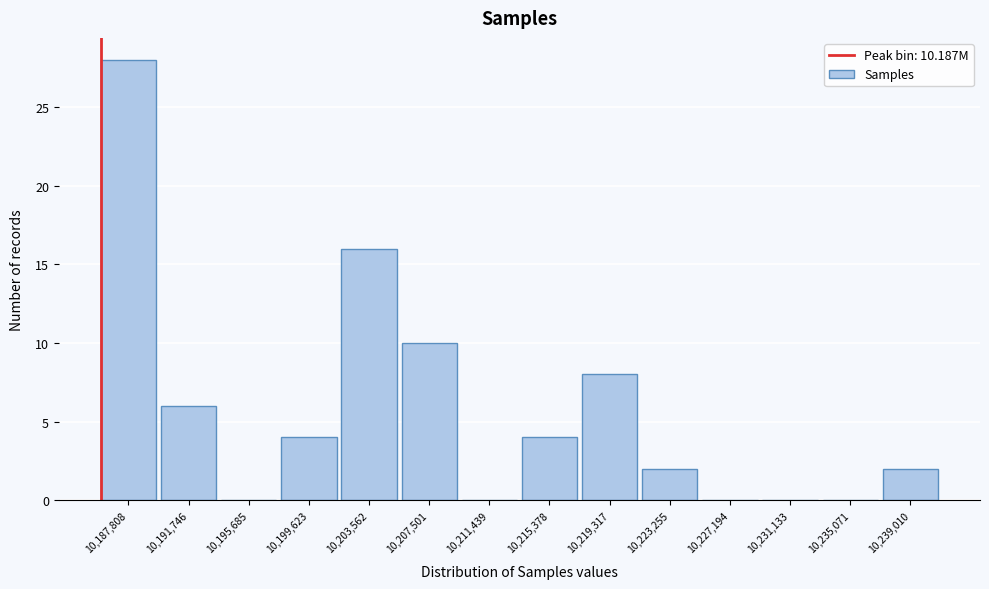

Reading left to right, what are all the values shown in this chart?

10,187,808=28	10,191,746=6	10,195,685=0	10,199,623=4	10,203,562=16	10,207,501=10	10,211,439=0	10,215,378=4	10,219,317=8	10,223,255=2	10,227,194=0	10,231,133=0	10,235,071=0	10,239,010=2